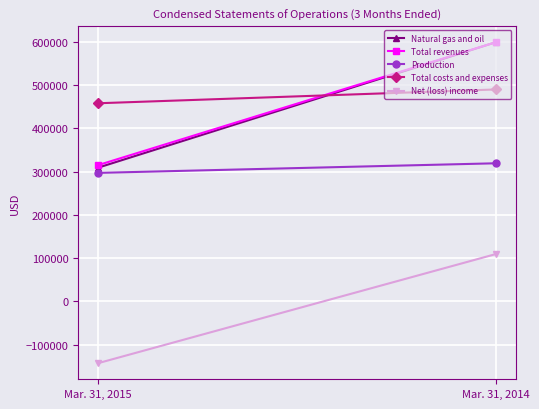

What is the highest value of the Total revenues series?

599400